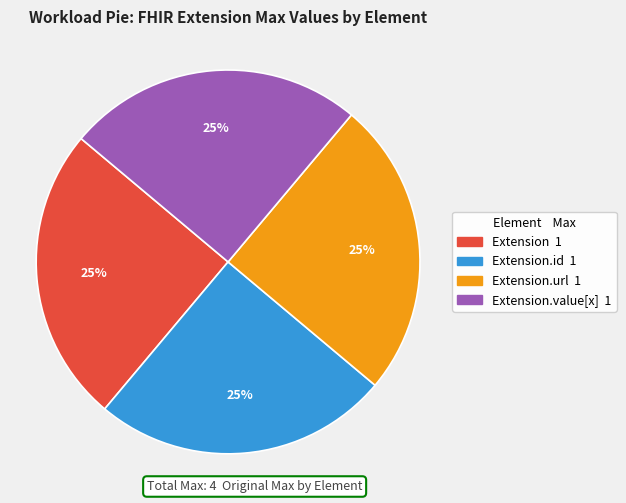

How many segments does this pie chart have?

4